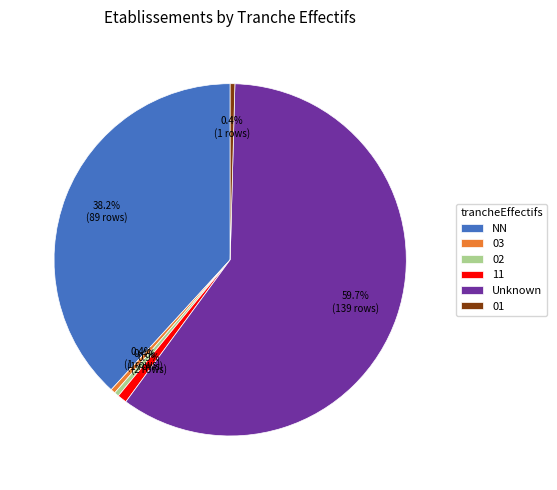

Do 03 and 02 together represent more than half of the pie?

No